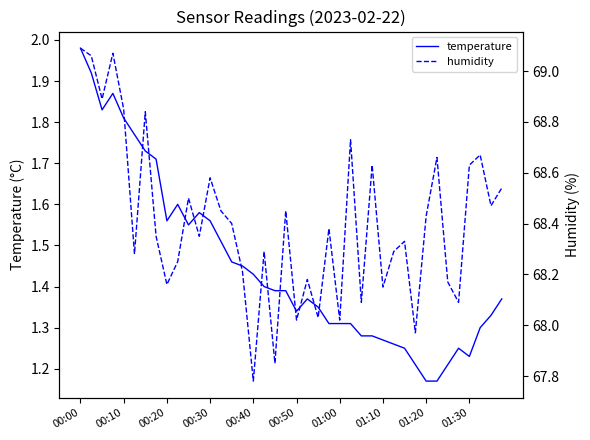

The temperature series shows 1.7 at 01:30. True or false?

False